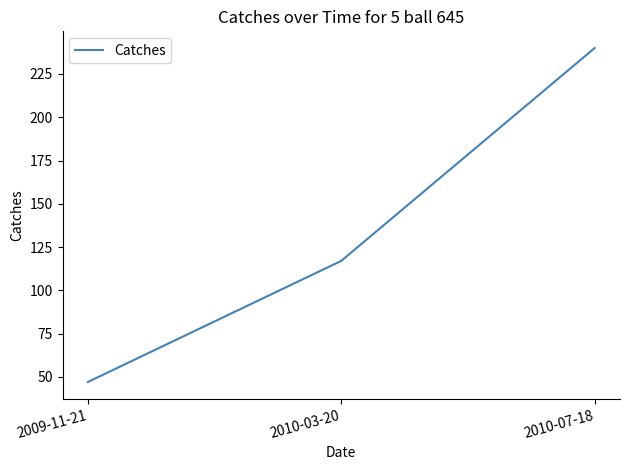

What is the approximate value at 2010-07-18?

240